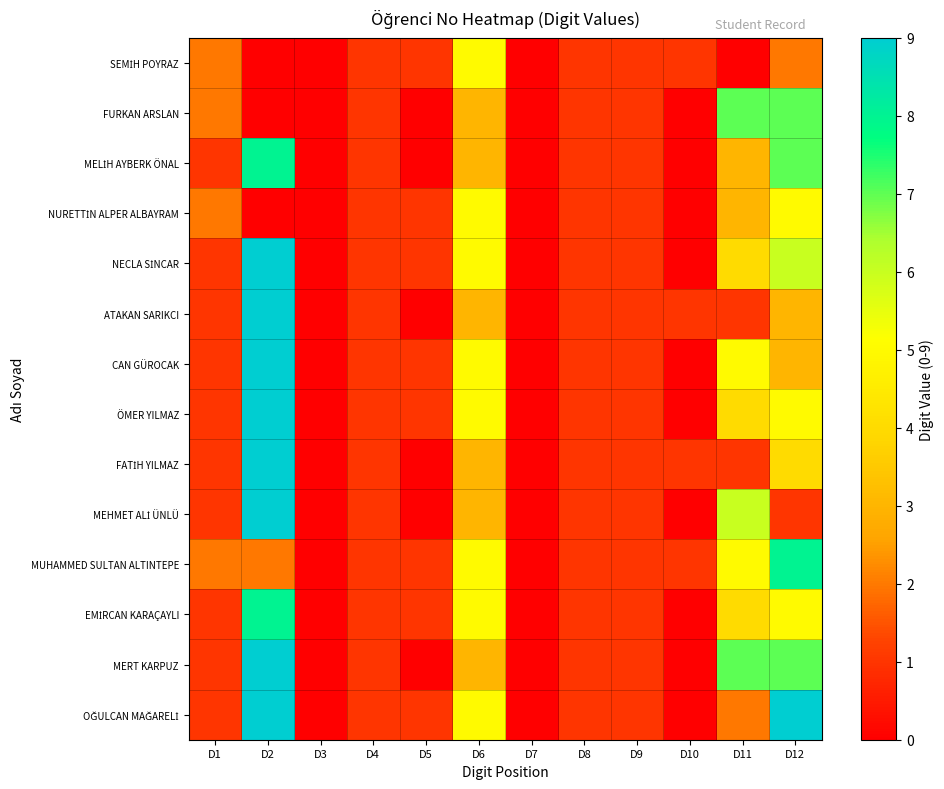

List the series in order of their peak value, lowest first.

SEMİH POYRAZ, NURETTİN ALPER ALBAYRAM, FURKAN ARSLAN, MELİH AYBERK ÖNAL, MUHAMMED SULTAN ALTINTEPE, EMİRCAN KARAÇAYLI, NECLA SİNCAR, ATAKAN SARIKCI, CAN GÜROCAK, ÖMER YILMAZ, FATİH YILMAZ, MEHMET ALİ ÜNLÜ, MERT KARPUZ, OĞULCAN MAĞARELİ